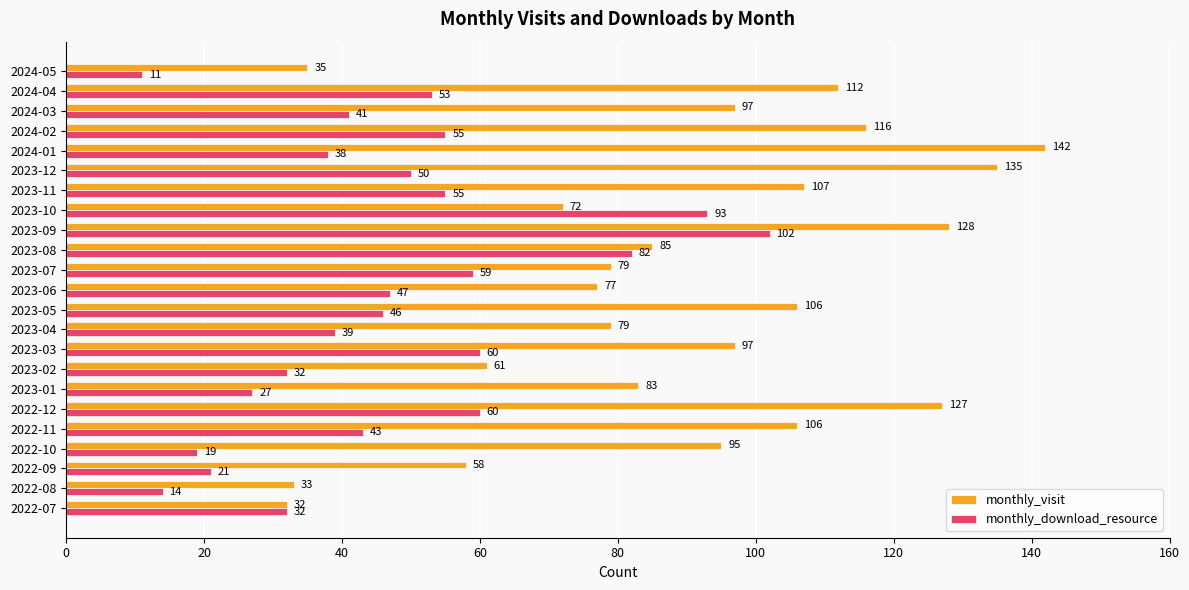

True or false: monthly_download_resource has a value of 14 at 2022-08.

True